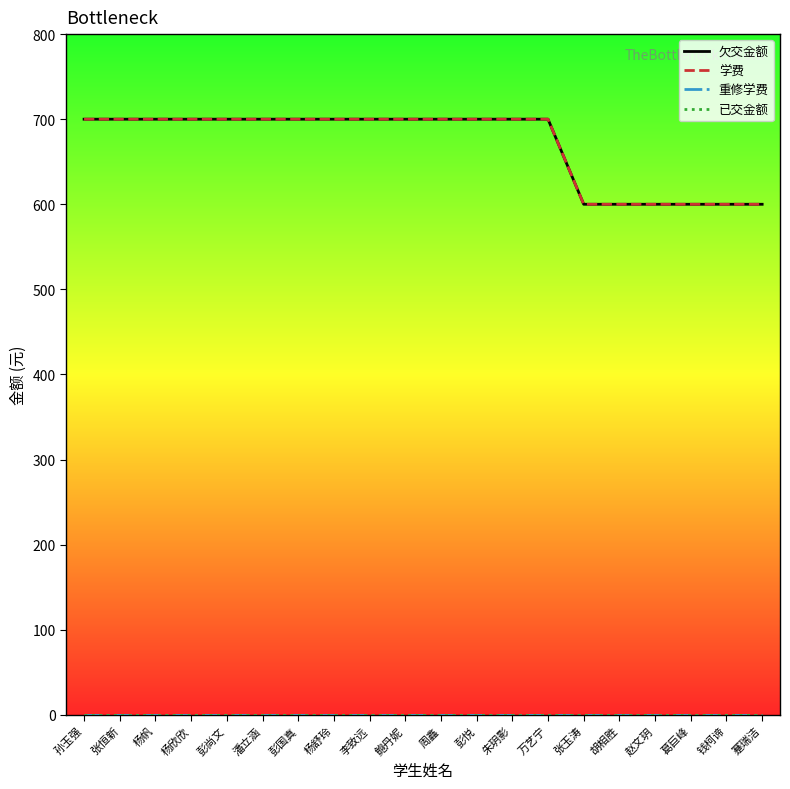

What is the sum of the 欠交金额 values at 蹇瑞洁 and 鲍丹妮?

1300